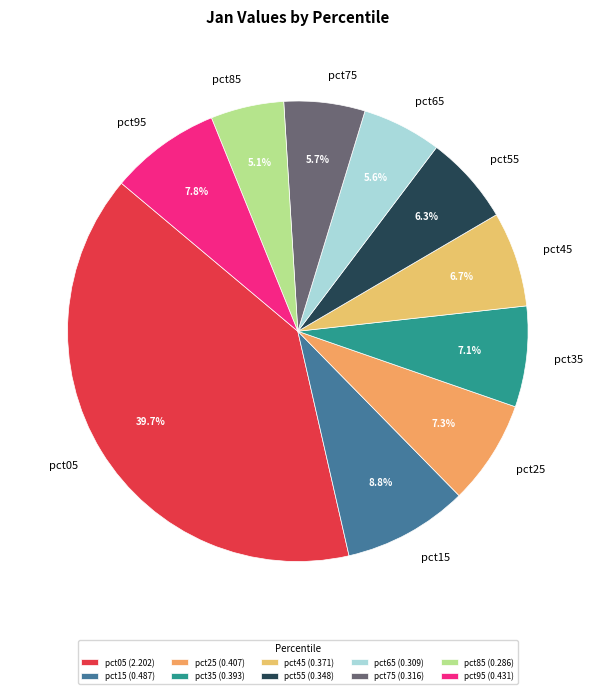

Is the sum of pct15 and pct25 greater than half?

No